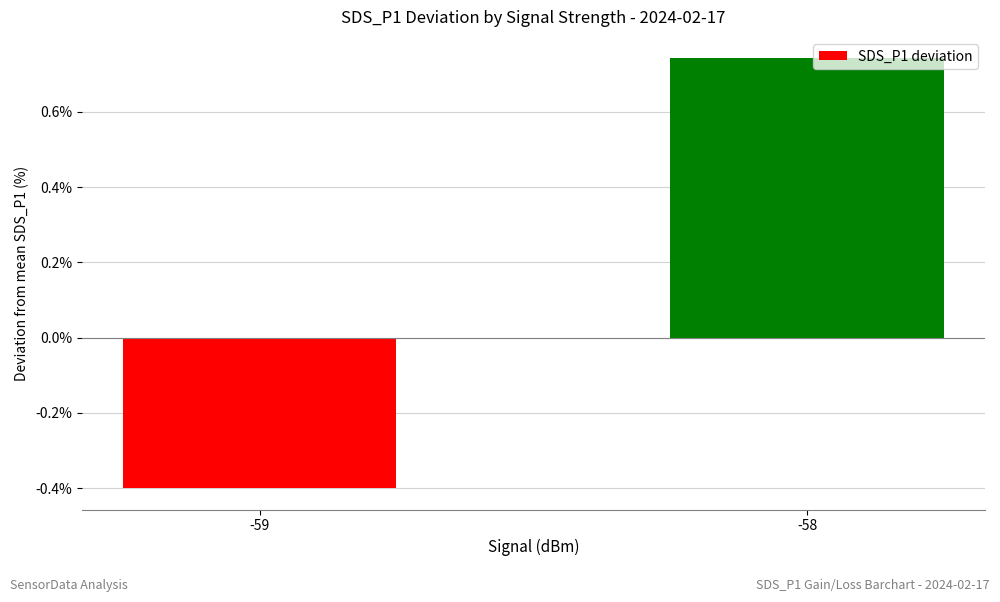

What is the value of the 1st bar from the left?

-0.4